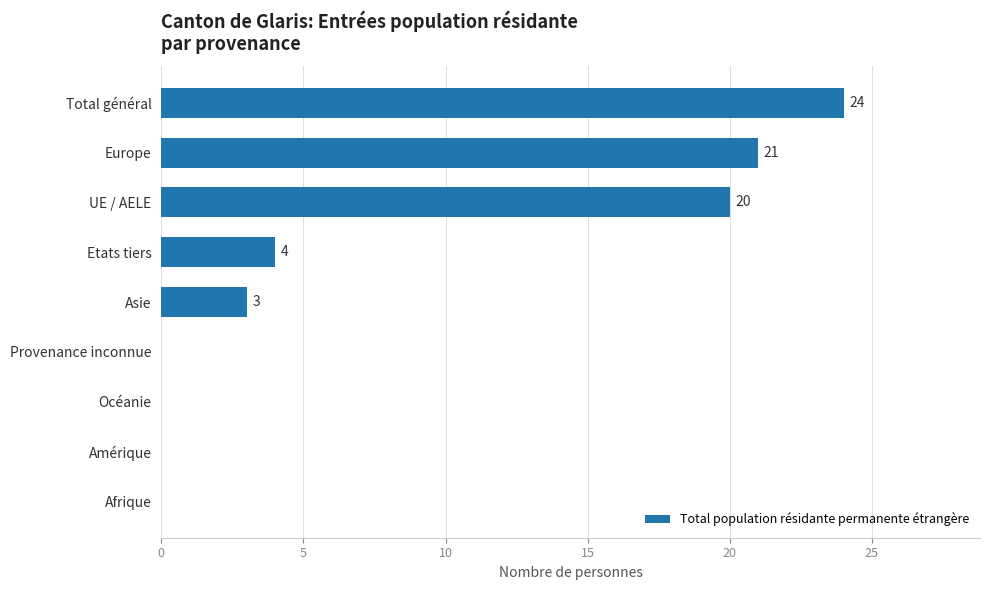

What is the sum of the values at UE / AELE and Asie?

23